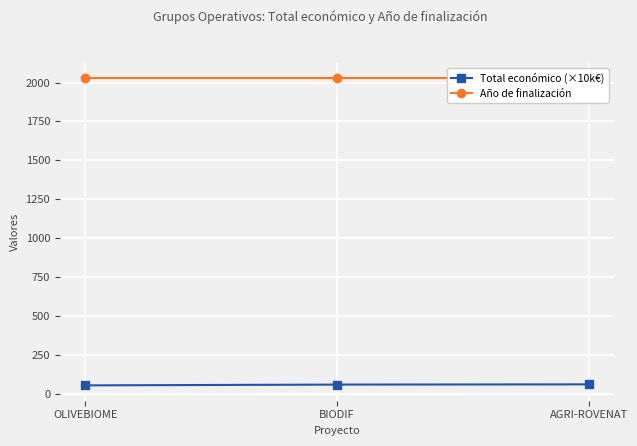

Count the number of data series in this chart.

2